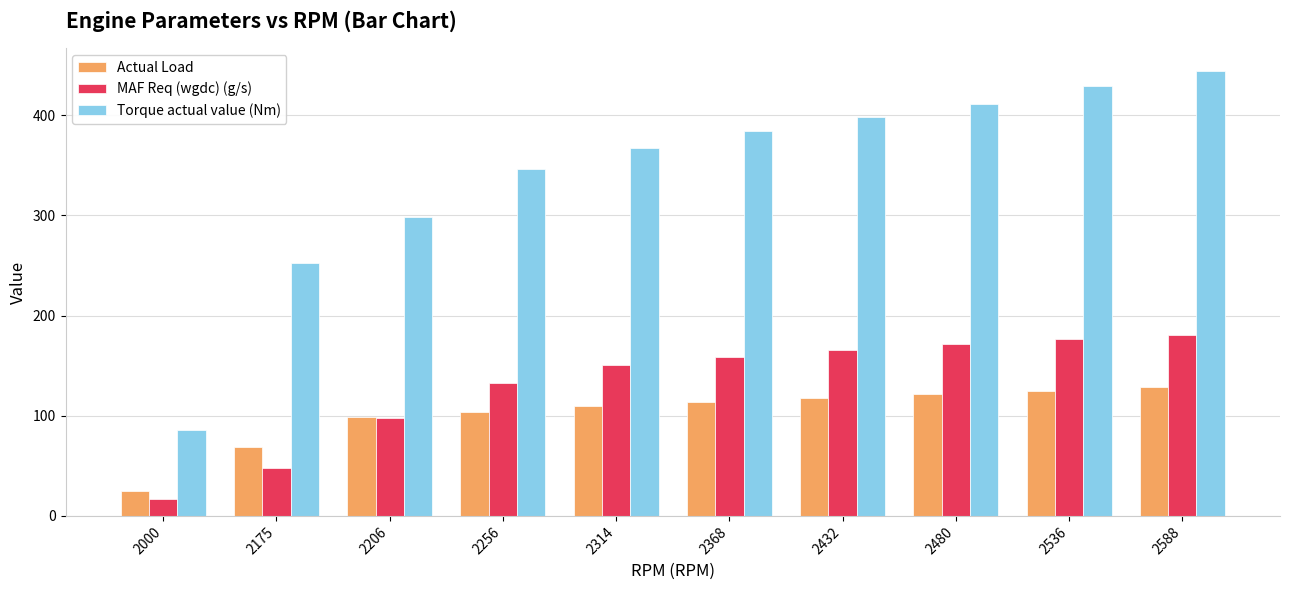

Is it true that Actual Load equals 83.1 at 2480?

False